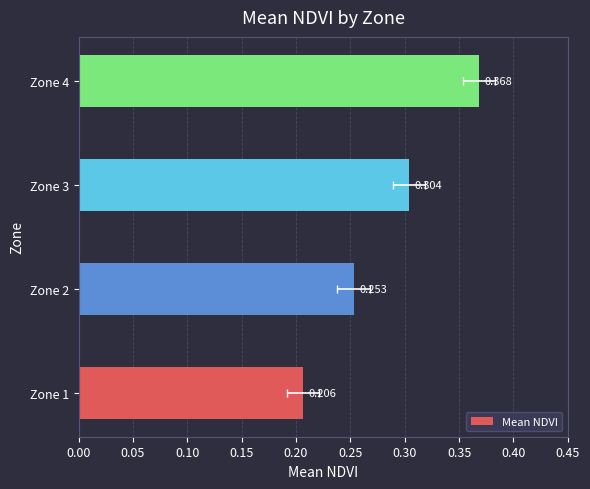

The value at Zone 1 is 0.4. True or false?

False